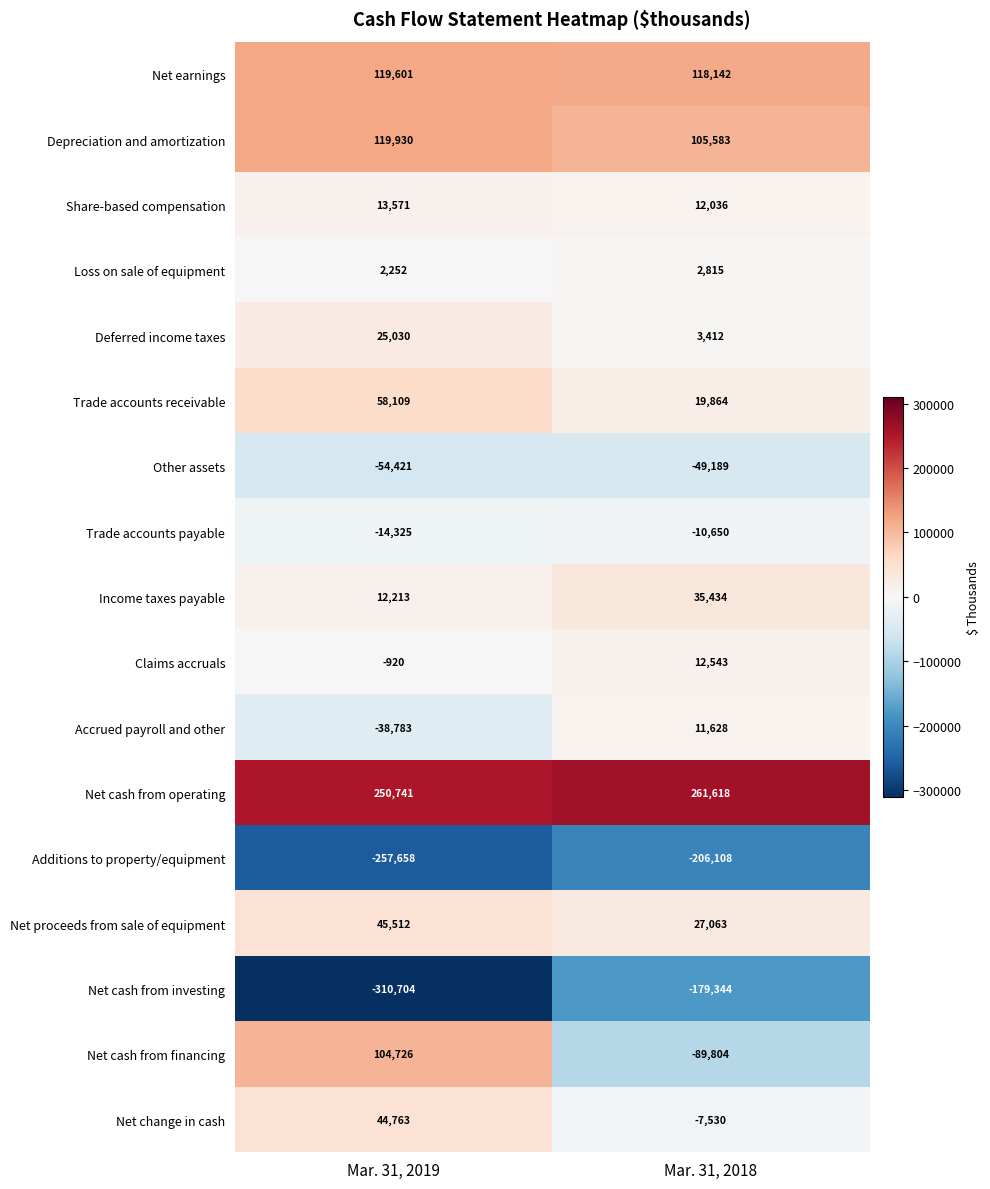

List the labels in order of Net cash from investing value, smallest first.

Mar. 31, 2019, Mar. 31, 2018